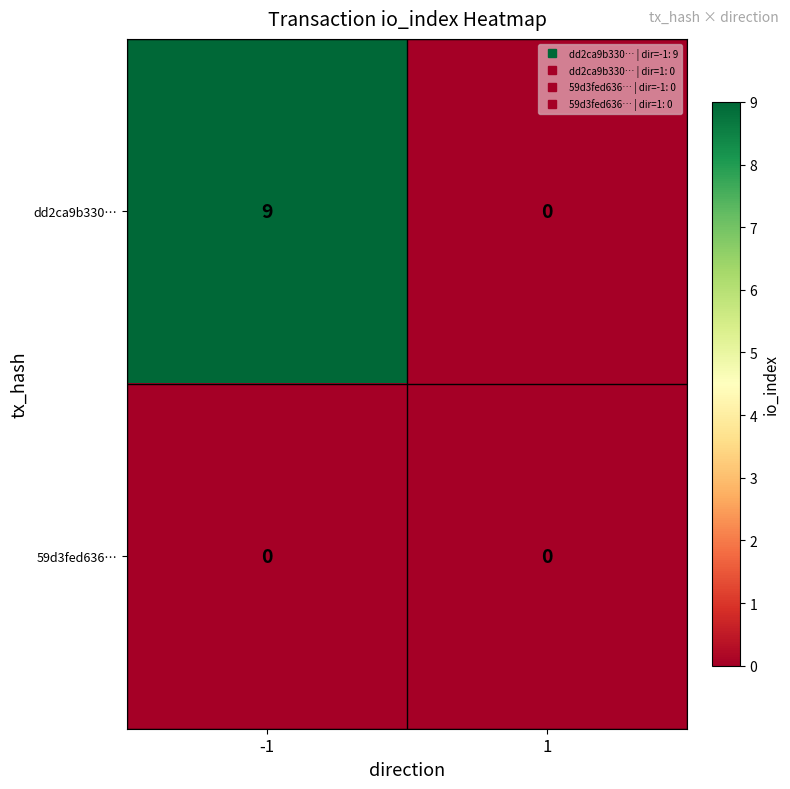

Which series has the widest spread of values?

dd2ca9b330…